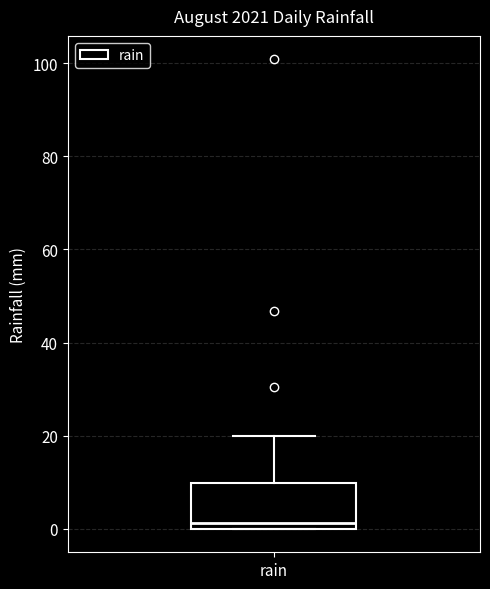

Read this box plot against the y-axis: the position of the median line, the range covered by the box, and the ends of both whiskers. The values are not printed on the chart, so give them approximately, as read against the axis.

median 2, box 0 to 10, whiskers 0 to 20